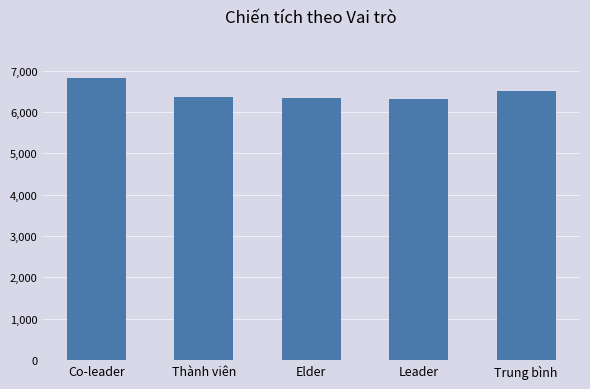

What is the minimum value shown in the chart?

6301